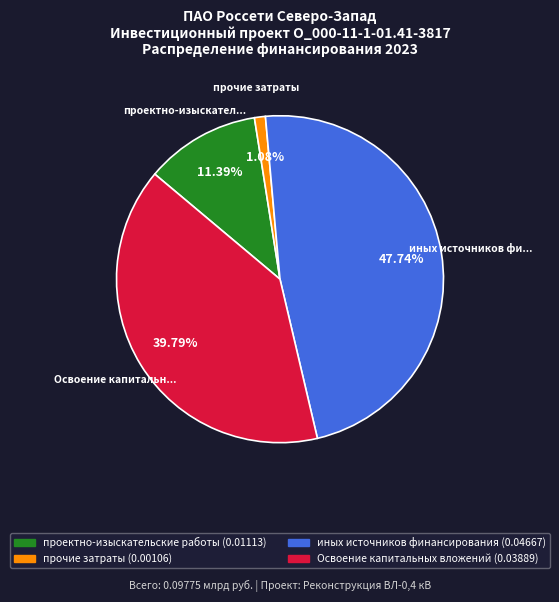

Is there a majority slice in this chart?

No